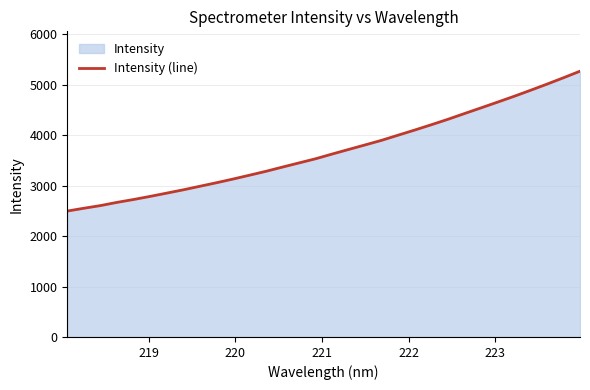

What is the difference between the maximum and minimum values?

2771.8